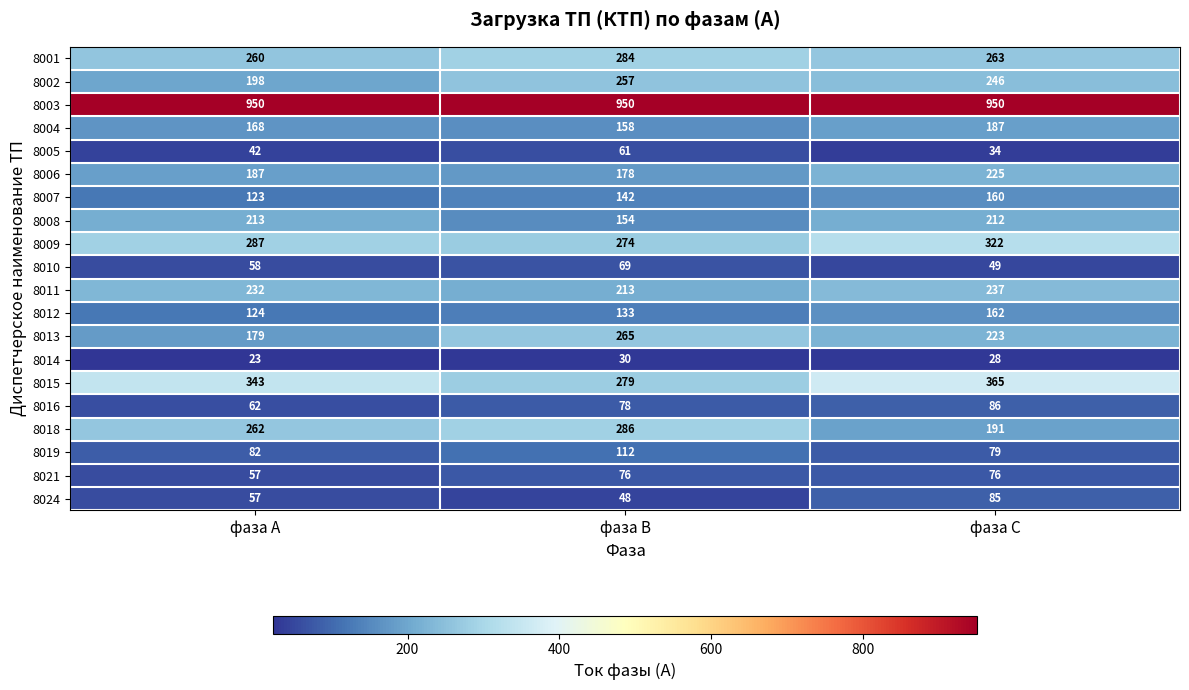

Is it true that 8021 equals 76 at фаза С?

True